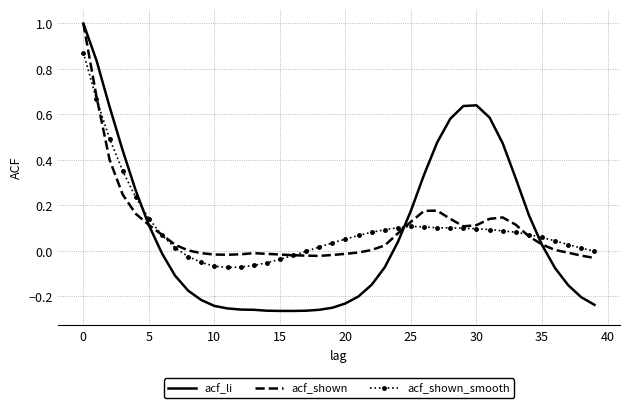

Which series has the widest spread of values?

acf_li